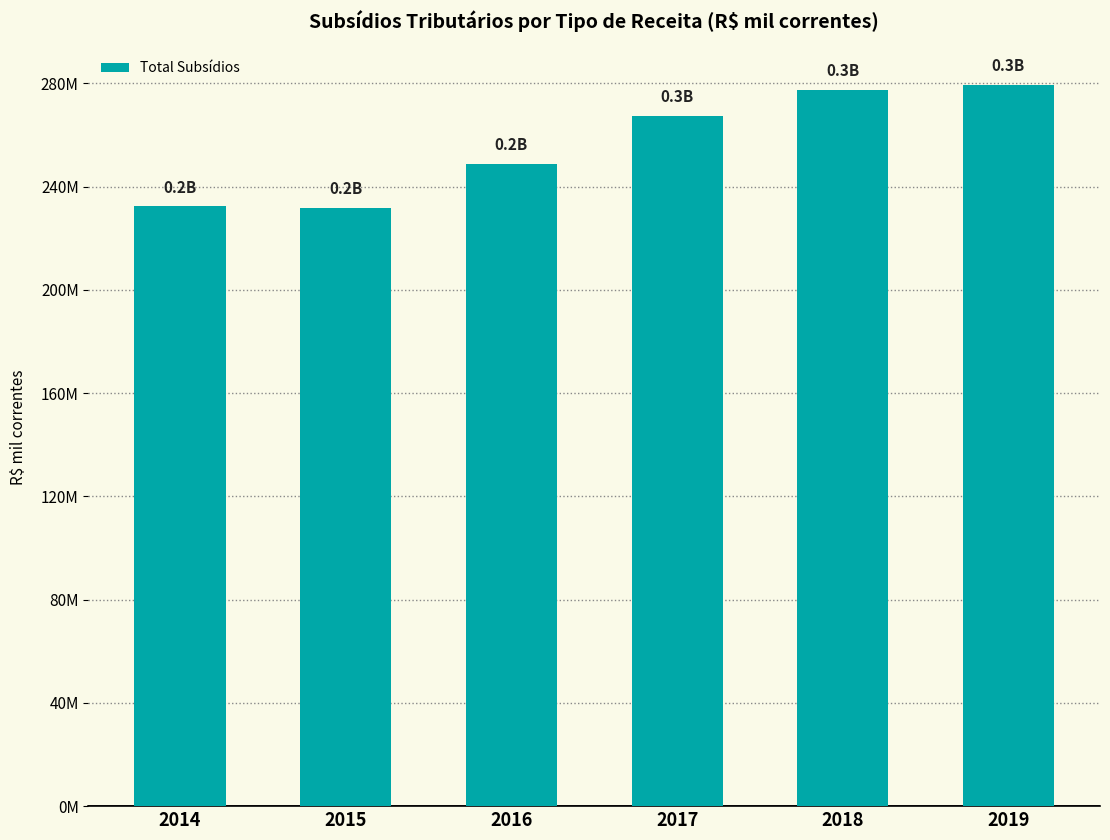

Approximately how many times larger is the value at 2016 compared to 2018?

0.9